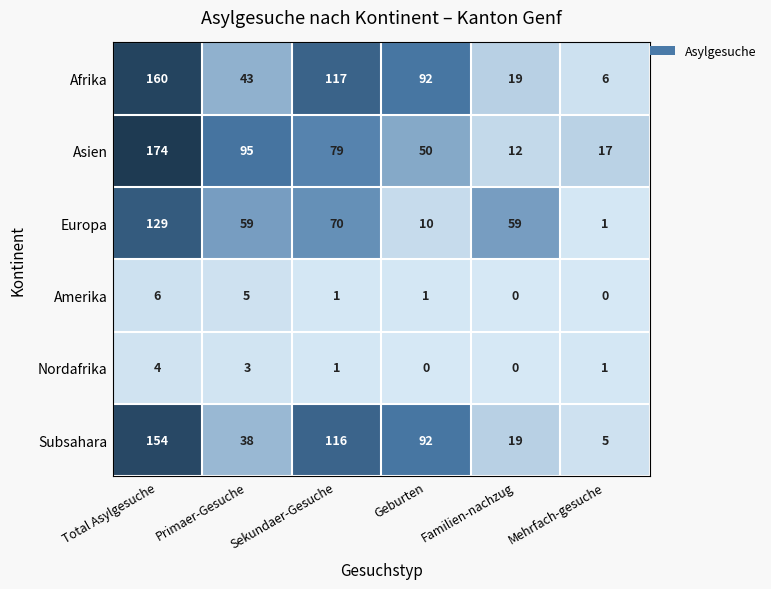

What is the difference between the Asien values at Sekundaer-Gesuche and Total Asylgesuche?

95